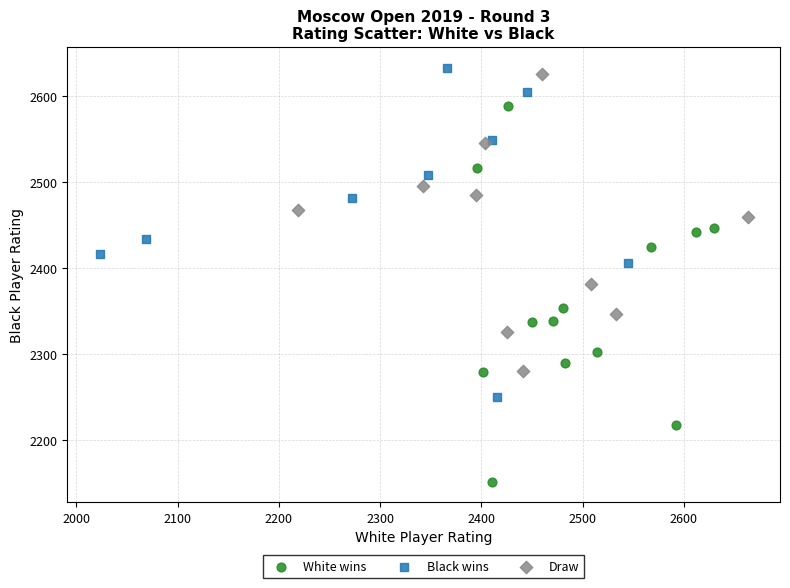

Which series reaches the maximum Y coordinate?

Black wins